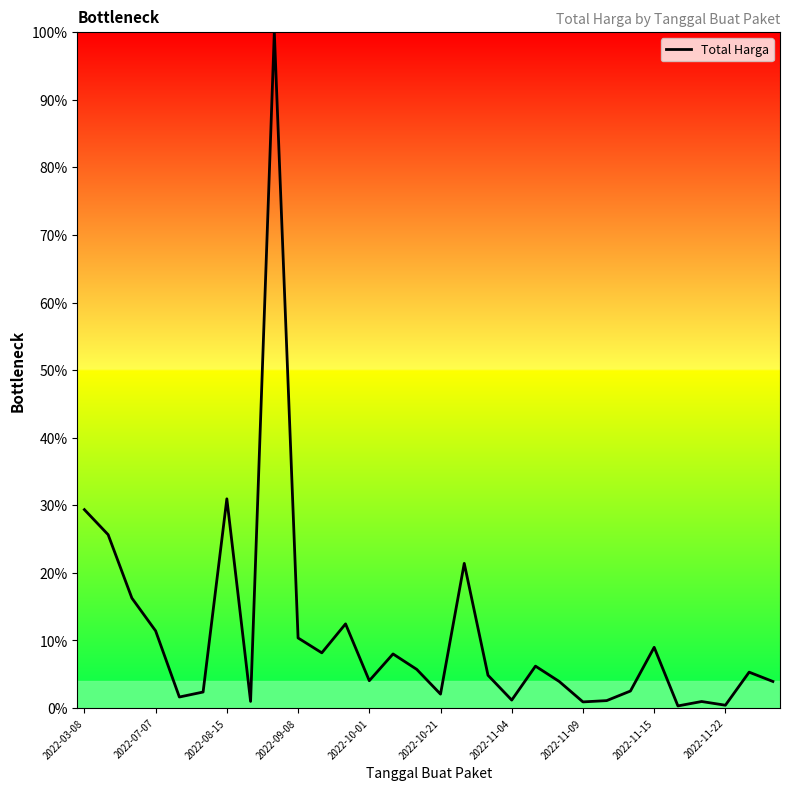

Does the chart have visible grid lines?

No